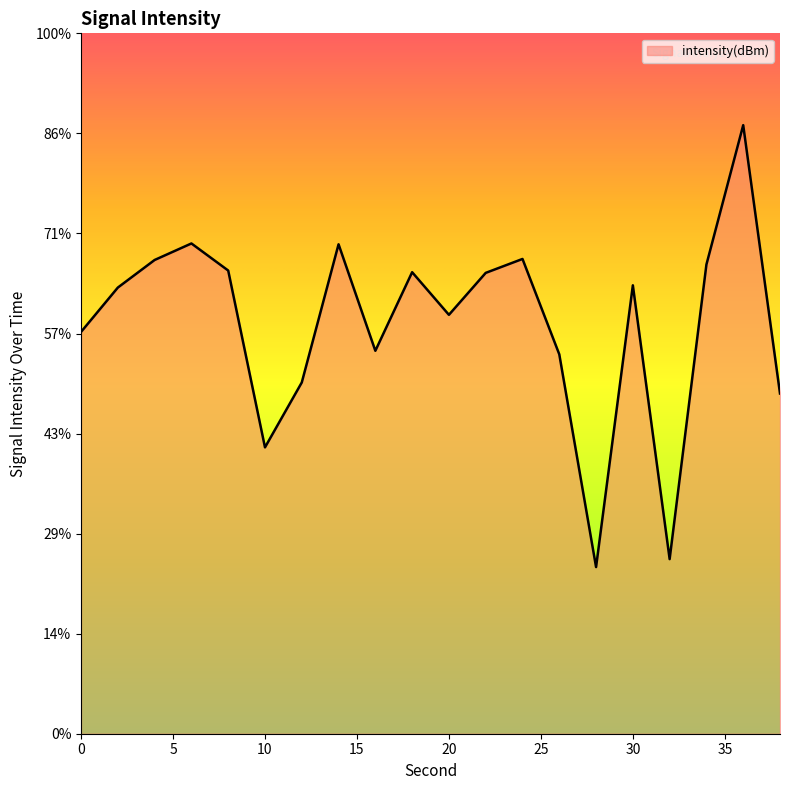

At which category does the data reach its first local valley?

10